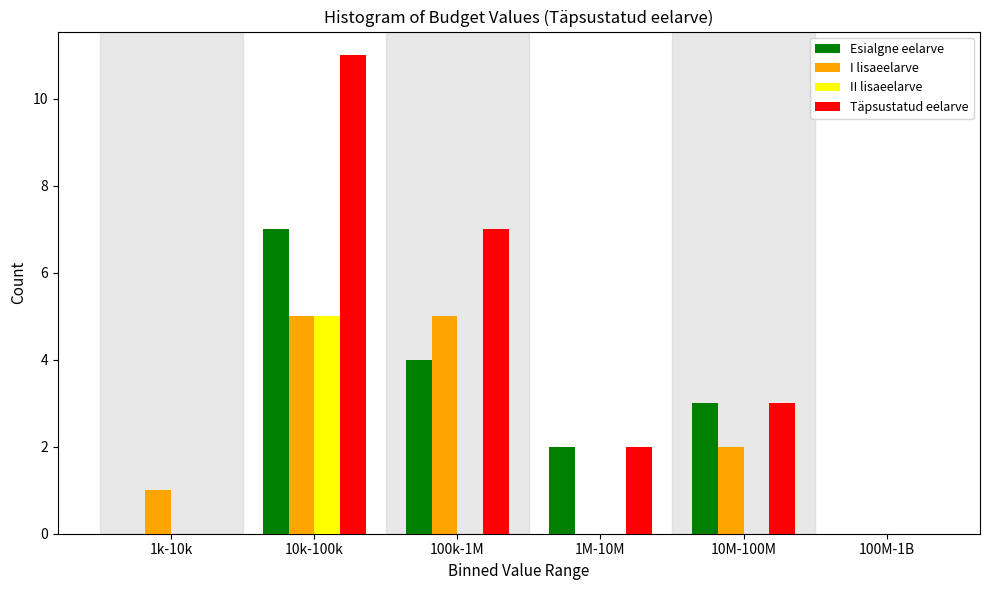

Reading left to right, list all the values displayed in this chart.

Esialgne eelarve: 1k-10k=0	10k-100k=7	100k-1M=4	1M-10M=2	10M-100M=3	100M-1B=0
I lisaeelarve: 1k-10k=1	10k-100k=5	100k-1M=5	1M-10M=0	10M-100M=2	100M-1B=0
II lisaeelarve: 1k-10k=0	10k-100k=5	100k-1M=0	1M-10M=0	10M-100M=0	100M-1B=0
Täpsustatud eelarve: 1k-10k=0	10k-100k=11	100k-1M=7	1M-10M=2	10M-100M=3	100M-1B=0